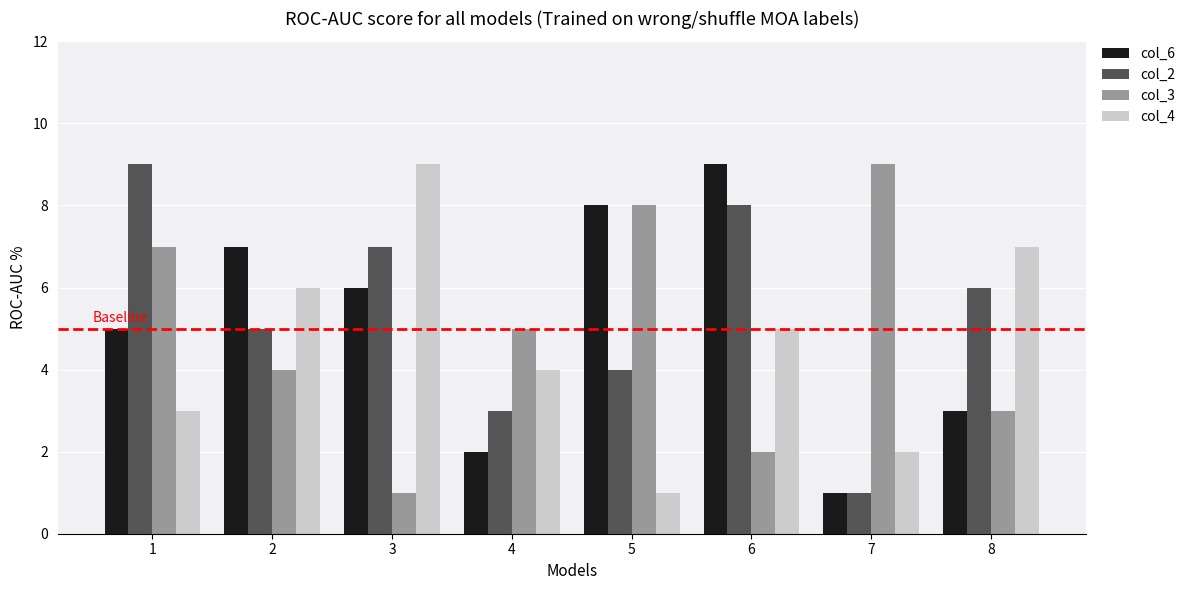

What is the minimum value shown in the chart?

1